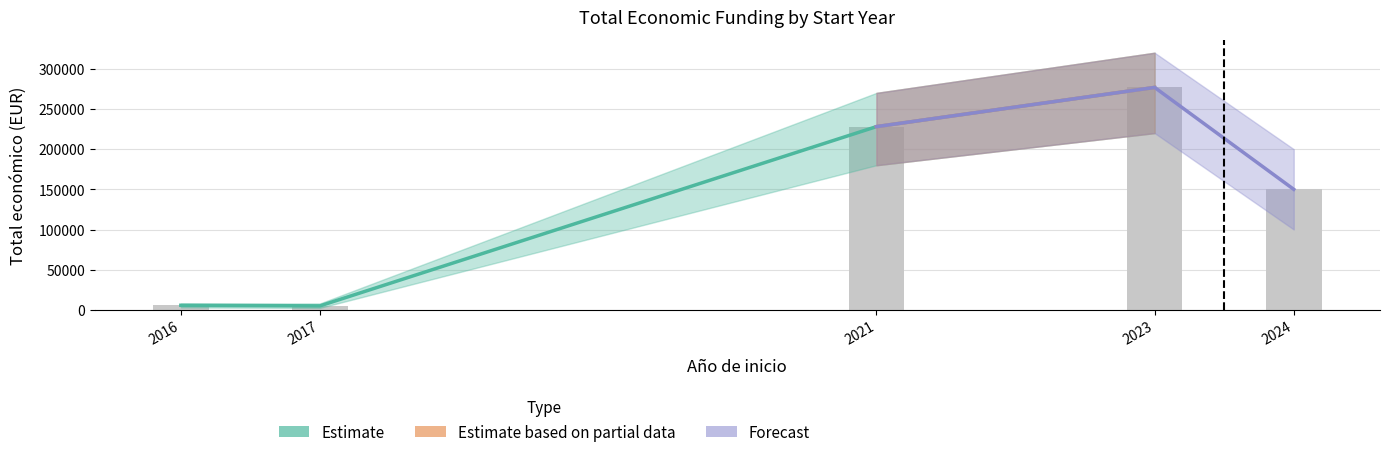

Reading right to left, list all the values displayed in this chart.

2024=150000	2023=276794	2021=228019	2017=5000	2016=5718